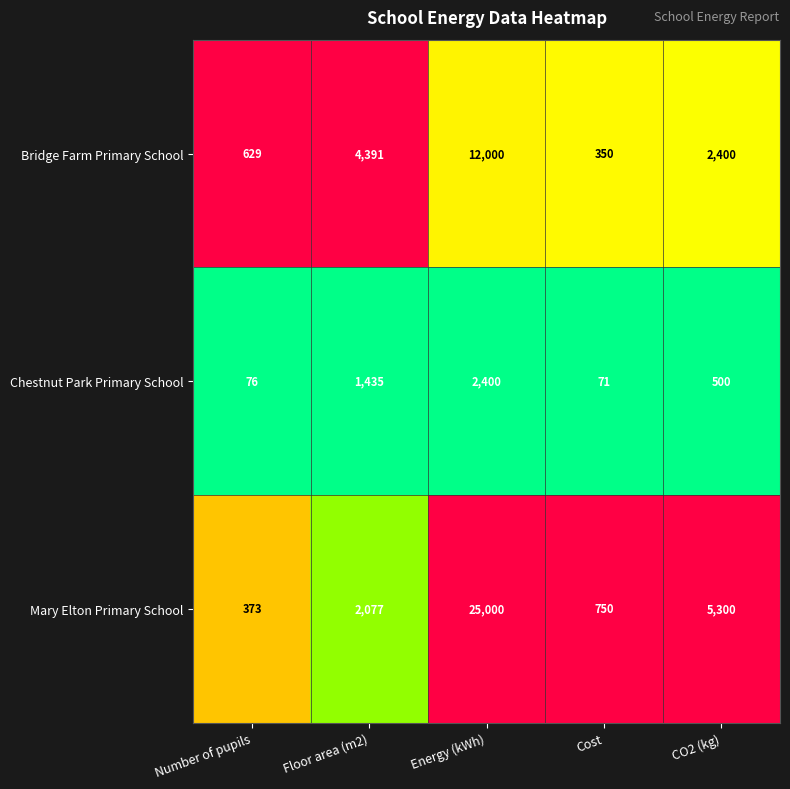

The value of Mary Elton Primary School at CO2 (kg) is 7643. True or false?

False